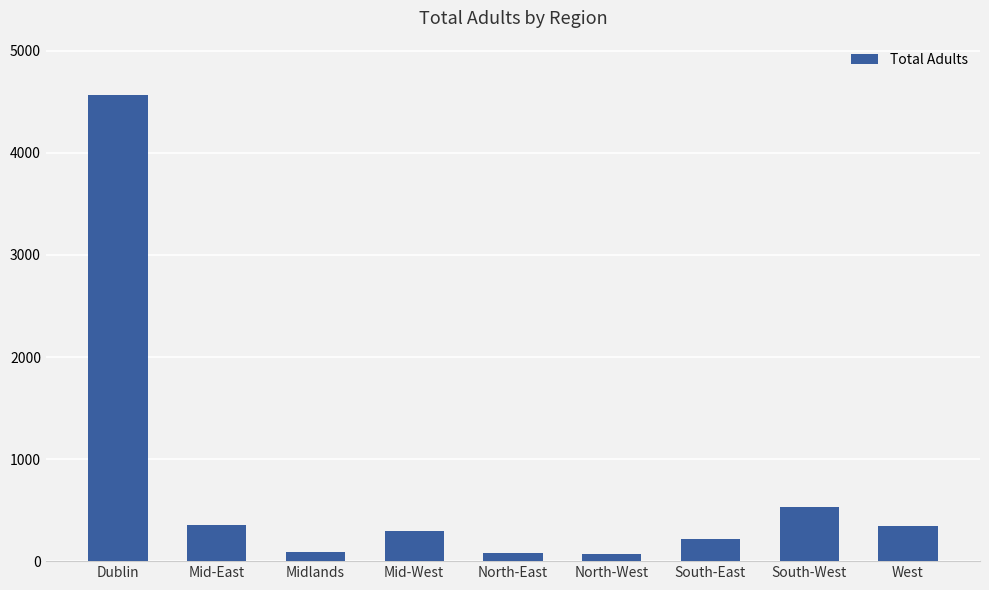

At which label is the value closest to 2320?

South-West